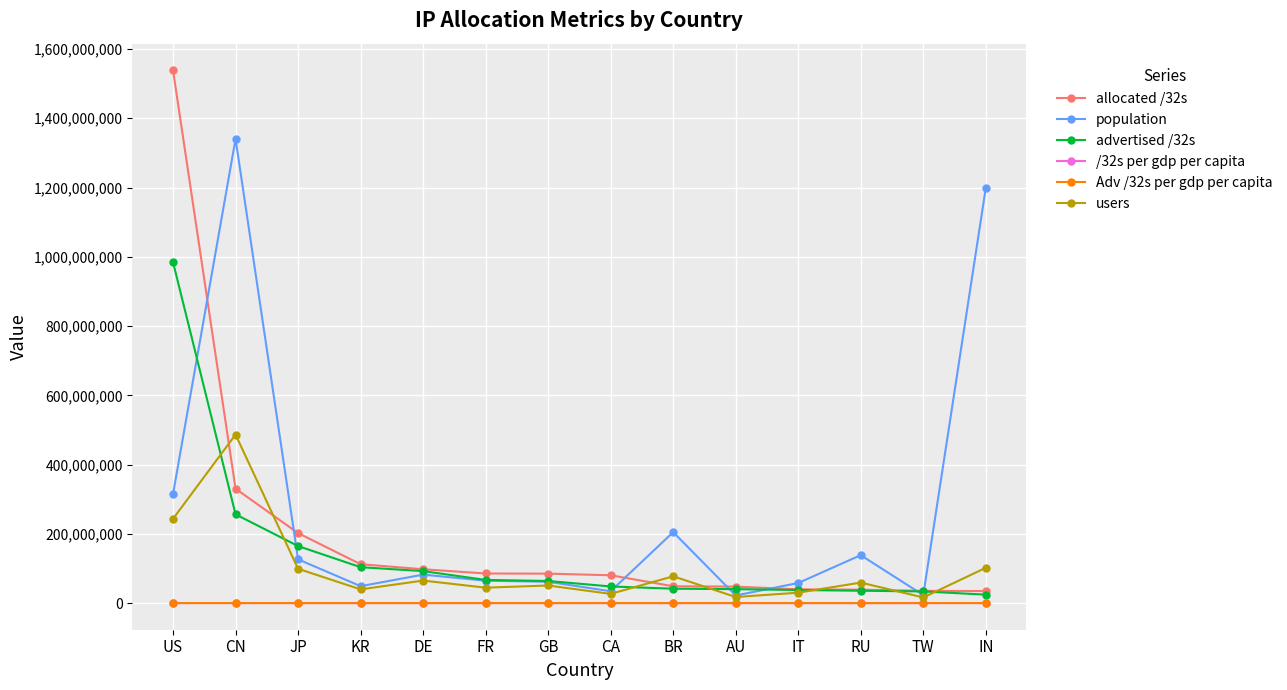

Is it true that advertised /32s equals 256226048.0 at CN?

True